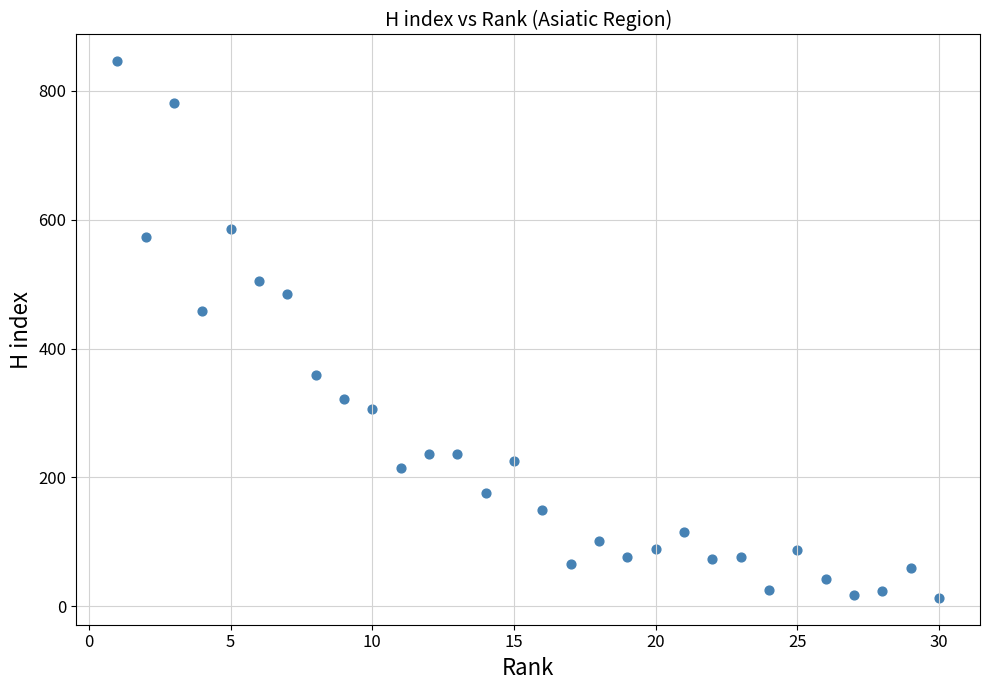

What Y value in the scatter plot is closest to 429?

458